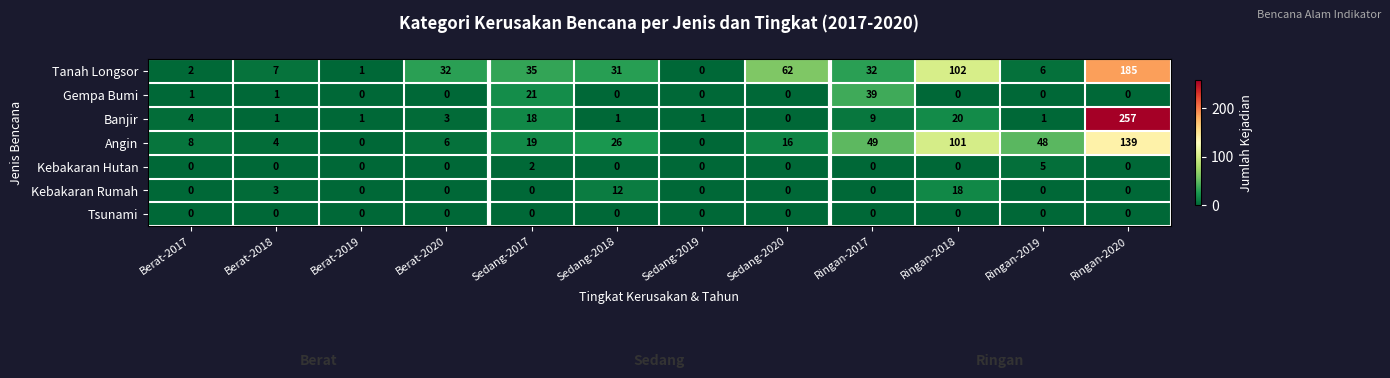

List the series in order of their peak value, highest first.

Banjir, Tanah Longsor, Angin, Gempa Bumi, Kebakaran Rumah, Kebakaran Hutan, Tsunami